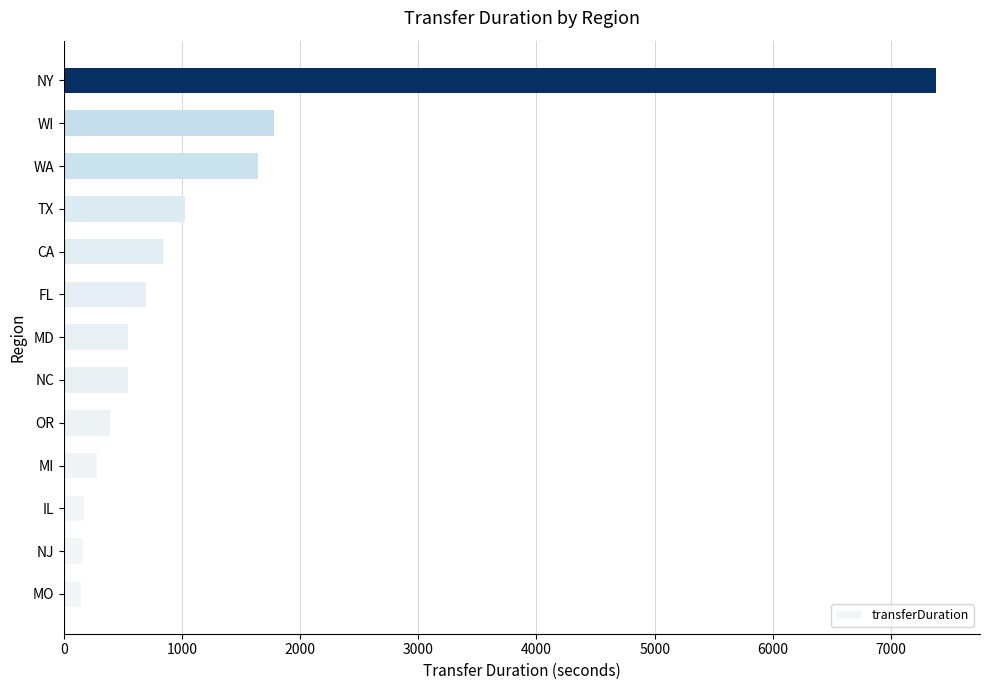

Does the chart contain any negative values?

No